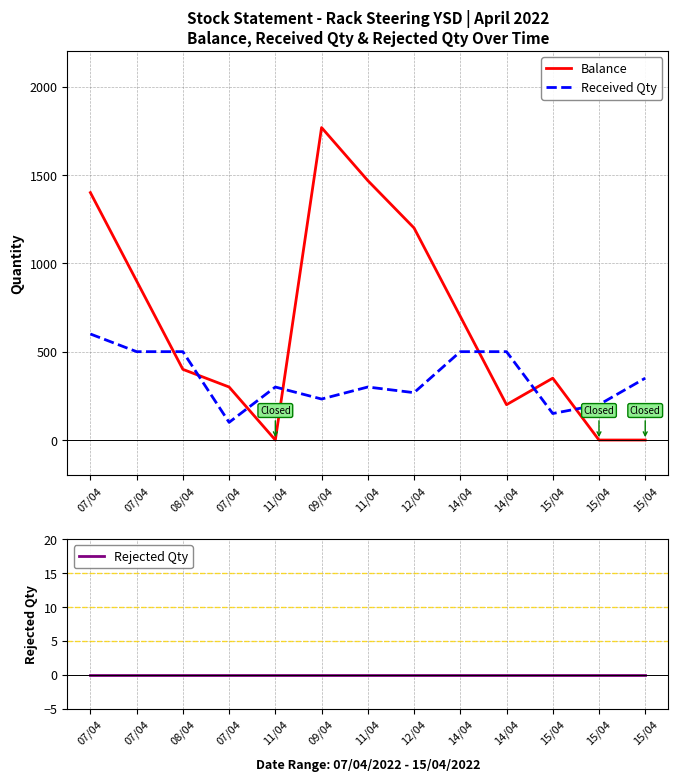

What is the value of the Received Qty point at the 10th from the left?

500